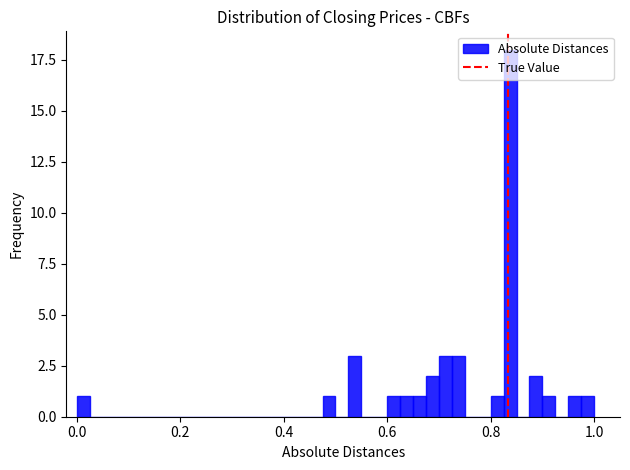

Read against the x-axis, roughly where is the centre of the tallest bar?

0.84